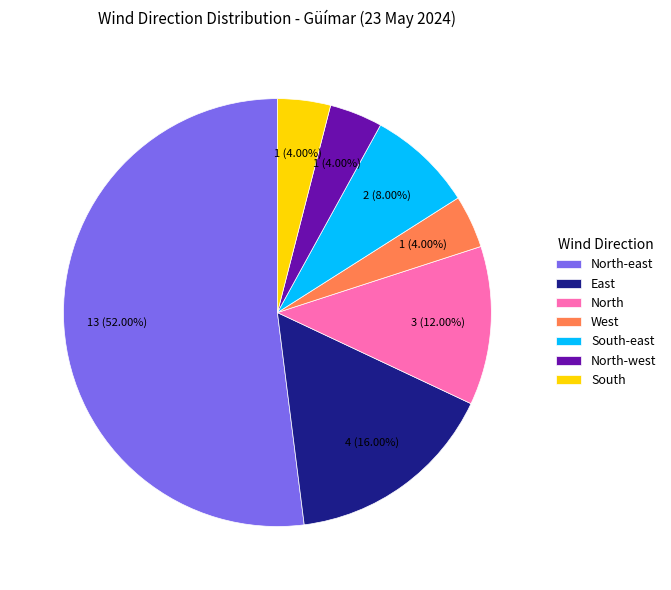

To the nearest percent, what is the difference between the largest and smallest slice percentages?

48%